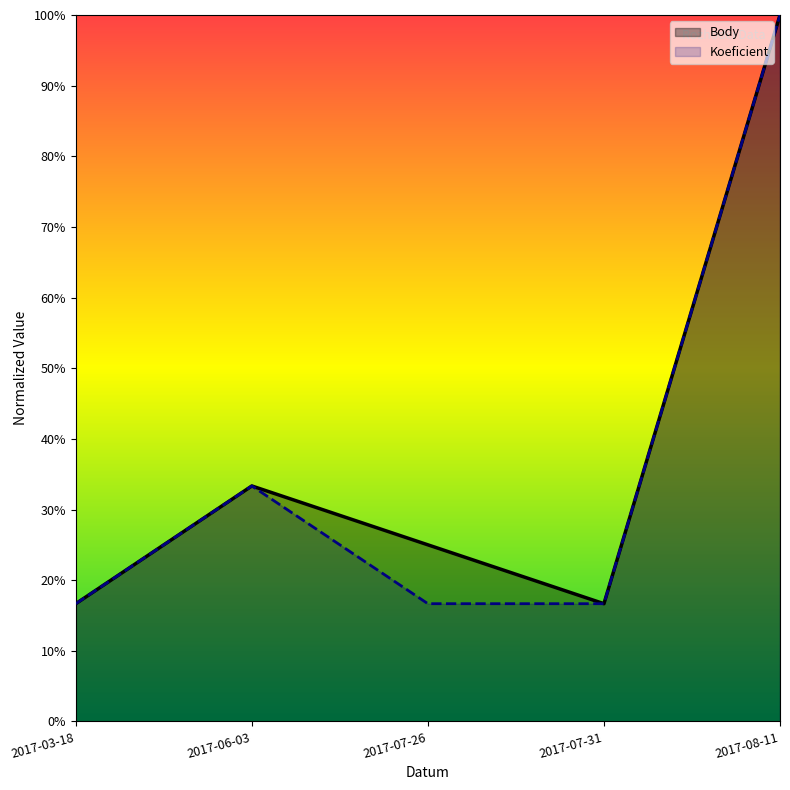

Does the chart have visible grid lines?

No